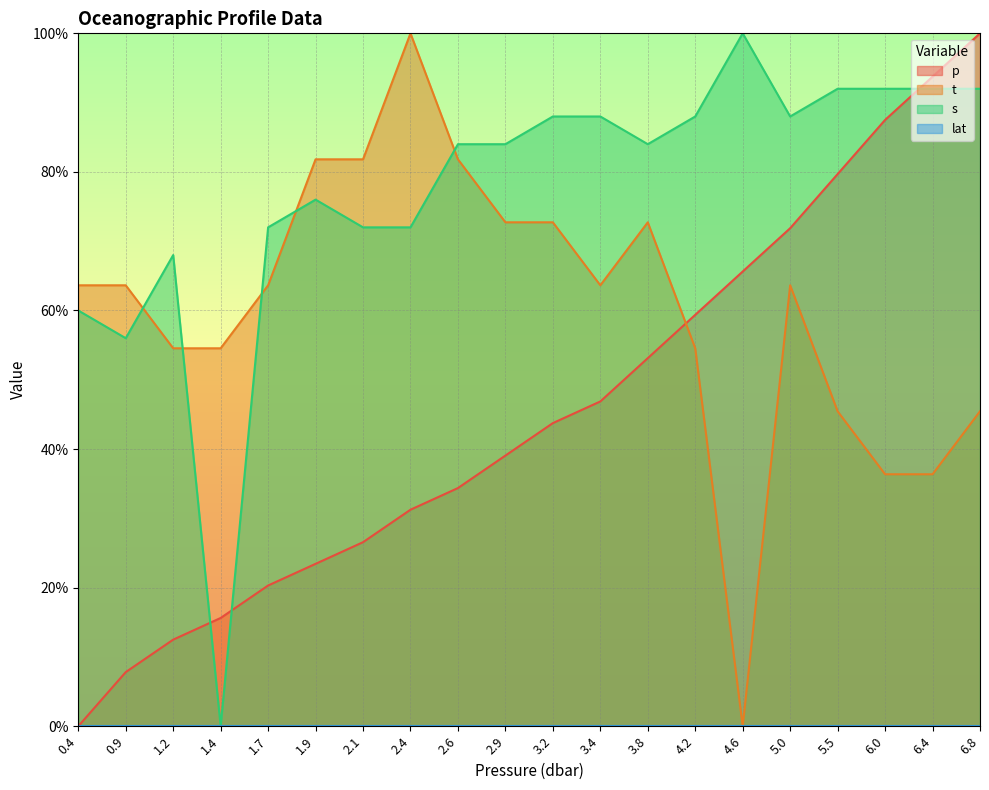

True or false: t has a value of 27.1 at 0.9.

False